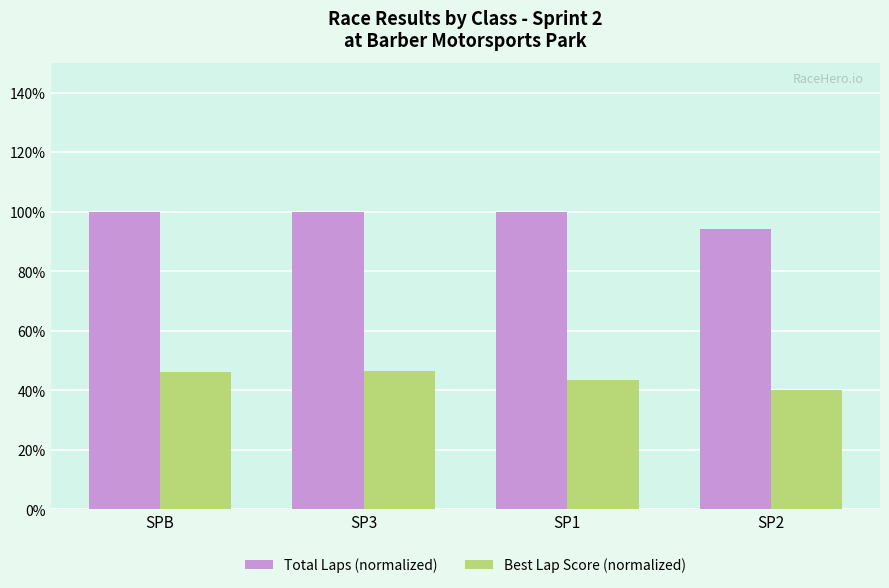

The Total Laps (normalized) series shows 100.0 at SPB. True or false?

True